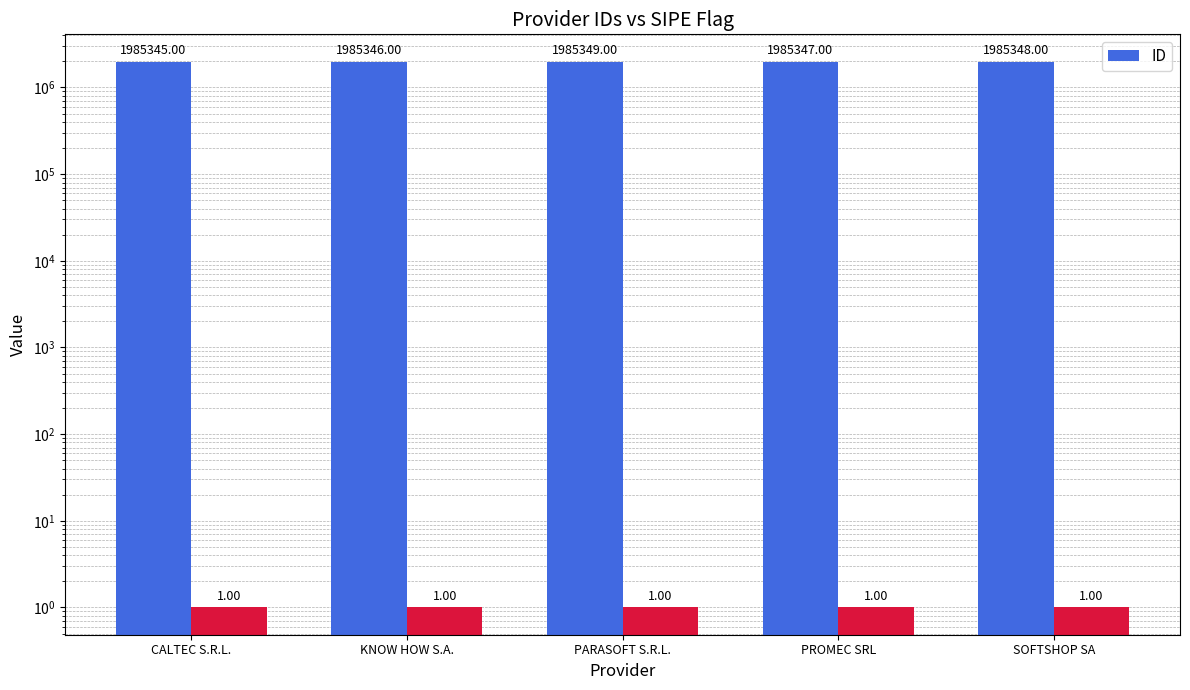

What is the label of the 5th bar from the left?

SOFTSHOP SA